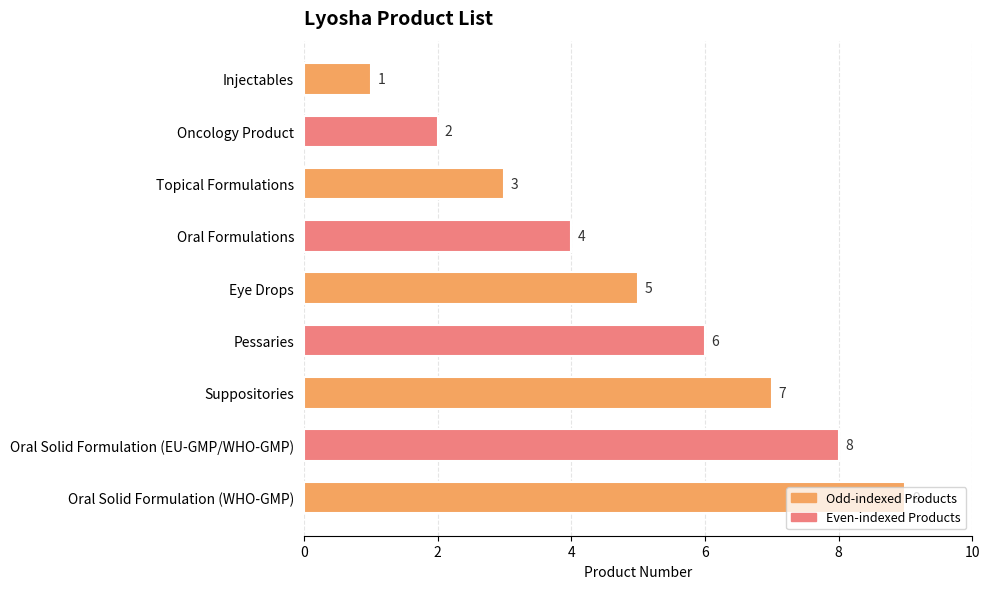

What is the sum of all values?

45